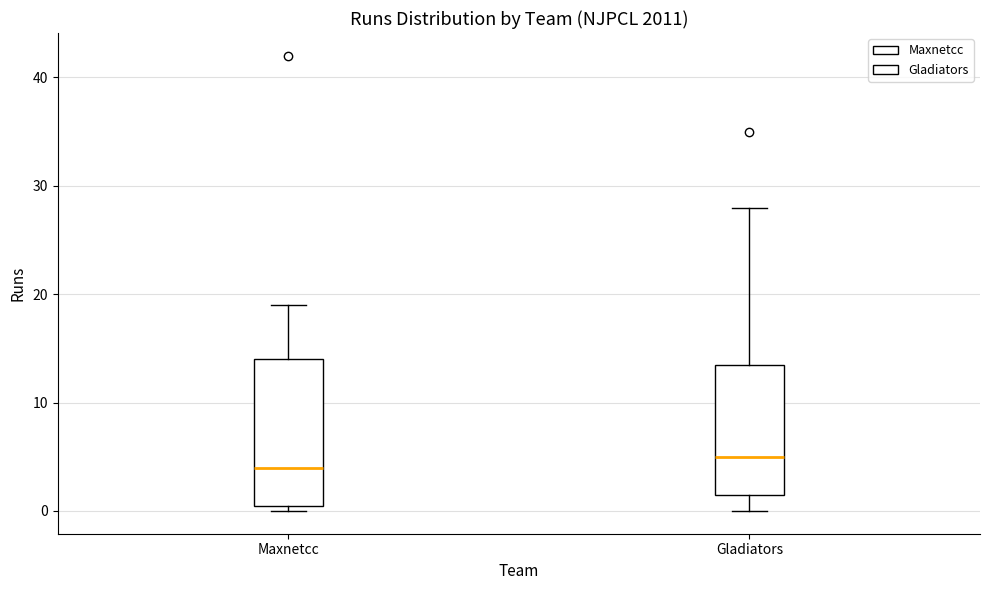

Reading left to right, transcribe this box plot: for each box, give where its median line is, the range the box spans, and where its two whiskers end, as read against the y-axis. The values are not printed on the chart, so give them approximately, as read against the axis.

Maxnetcc: median 4, box 1 to 14, whiskers 0 to 19
Gladiators: median 5, box 2 to 14, whiskers 0 to 28